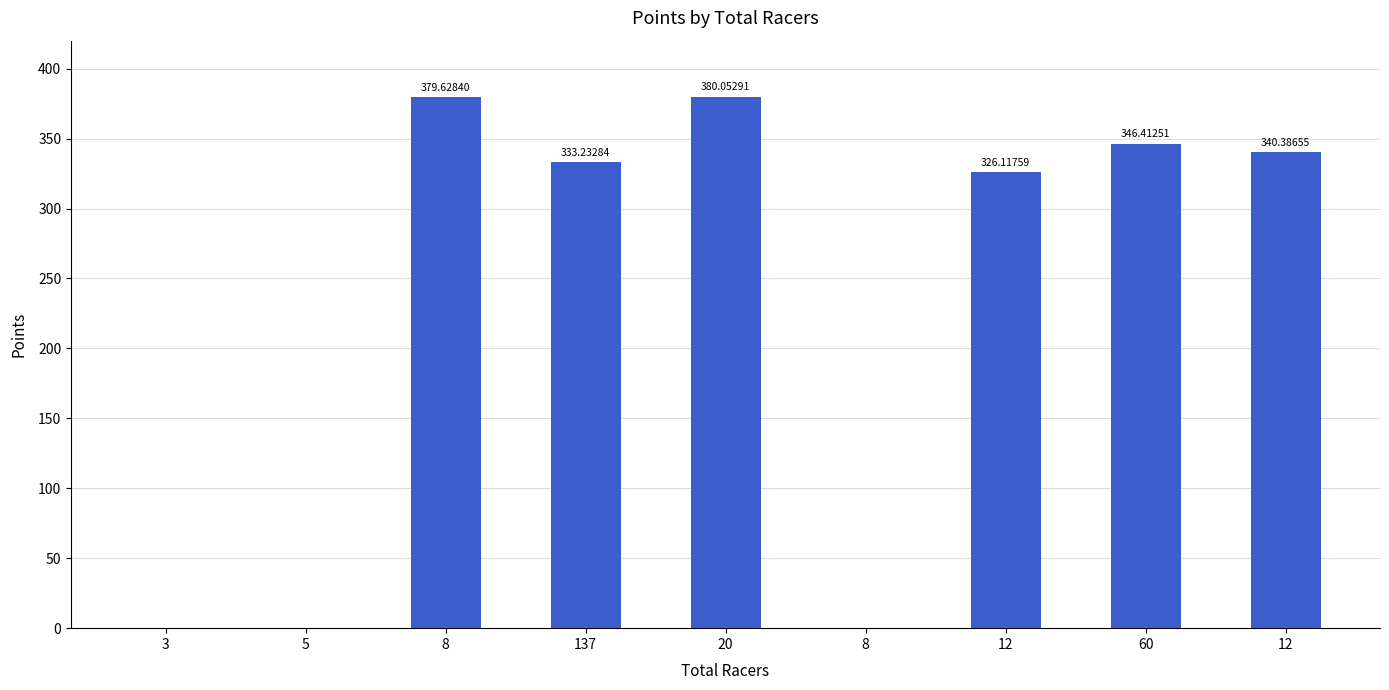

How many distinct data groups are displayed?

1